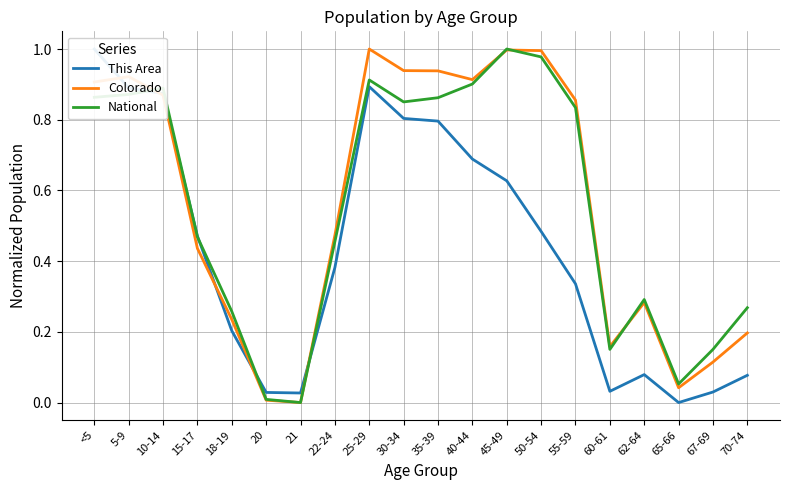

True or false: Colorado has a value of 0.4 at 15-17.

True